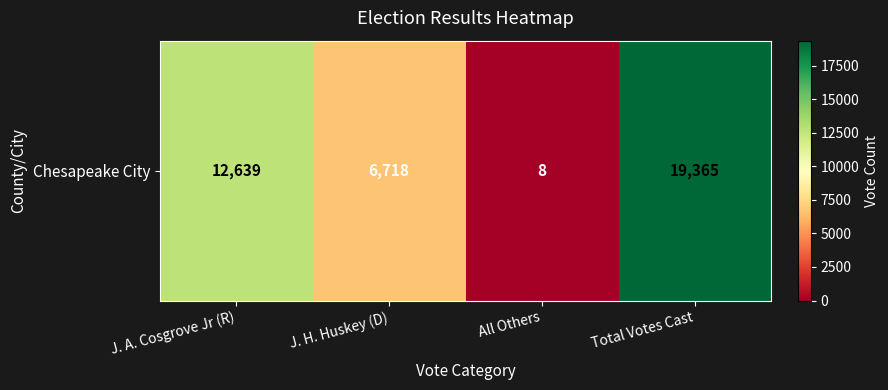

Reading left to right, what are all the values shown in this chart?

J. A. Cosgrove Jr (R)=12639	J. H. Huskey (D)=6718	All Others=8	Total Votes Cast=19365